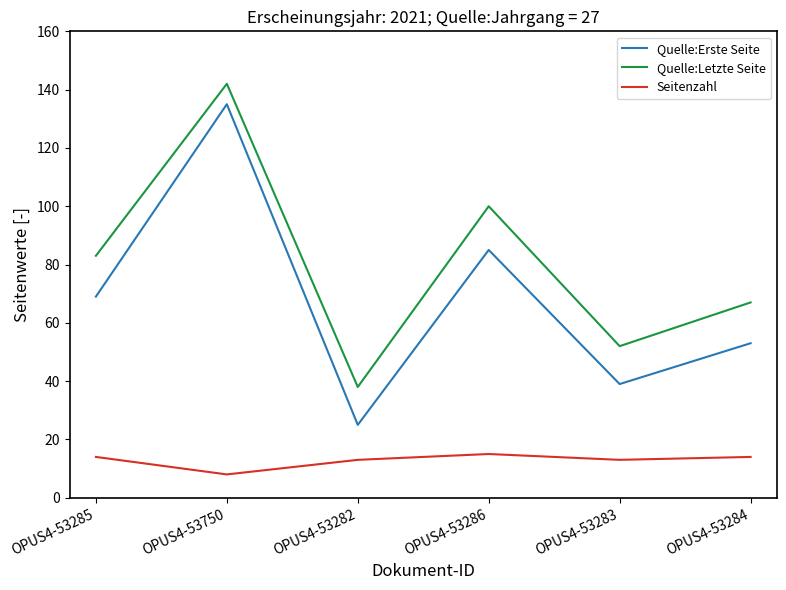

What is the difference between the maximum and minimum values in the Quelle:Erste Seite series?

110